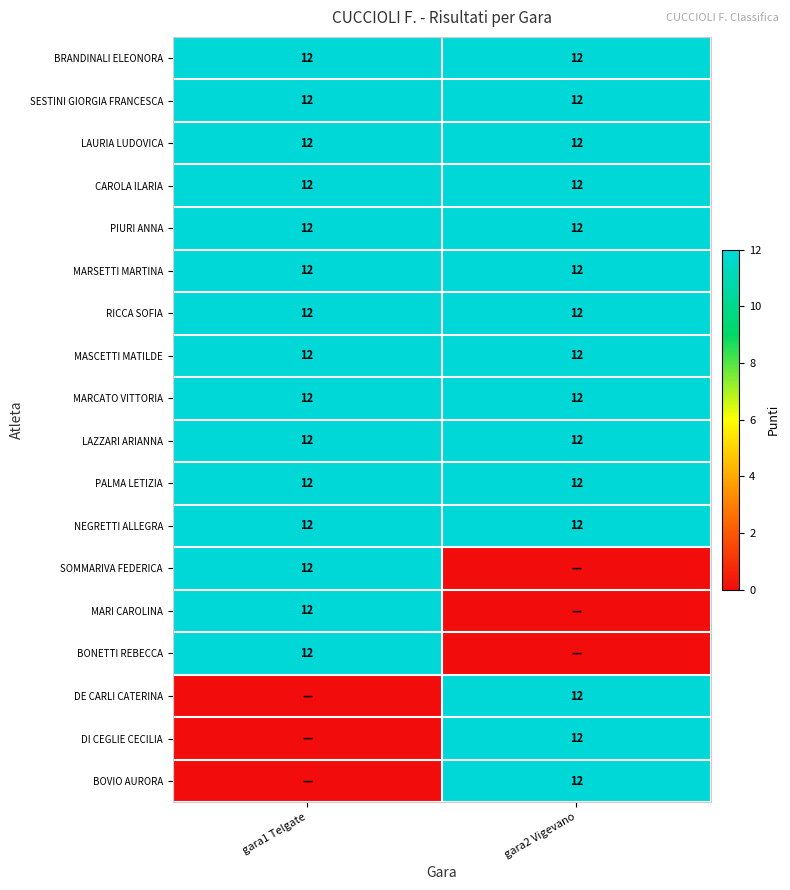

The MARSETTI MARTINA series shows 12 at gara1 Telgate. True or false?

True